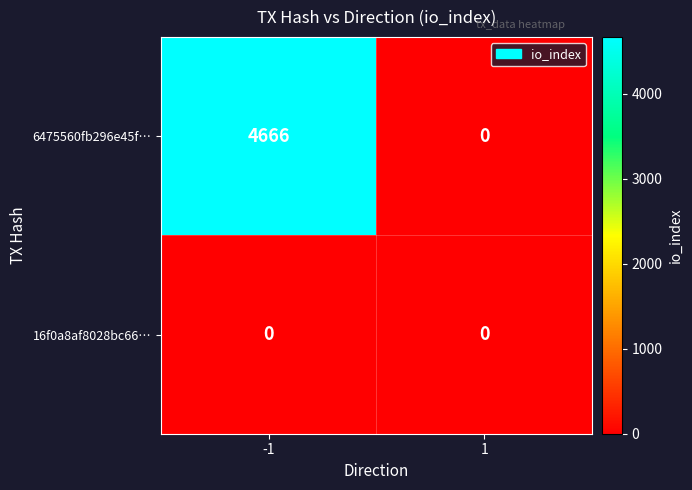

Reading left to right, what are all the values shown in this chart?

6475560fb296e45f…: -1=4666	1=0
16f0a8af8028bc66…: -1=0	1=0